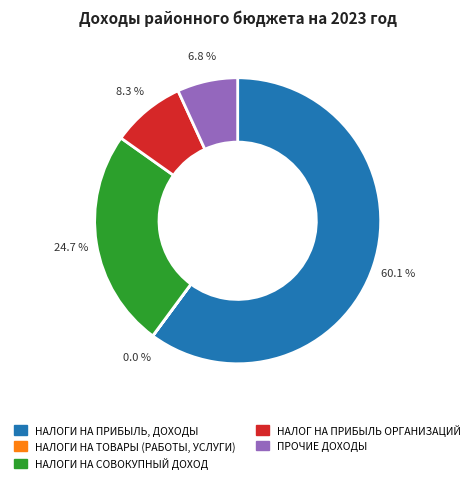

To the nearest percent, what is the difference between the НАЛОГ НА ПРИБЫЛЬ ОРГАНИЗАЦИЙ and ПРОЧИЕ ДОХОДЫ slice percentages?

2%